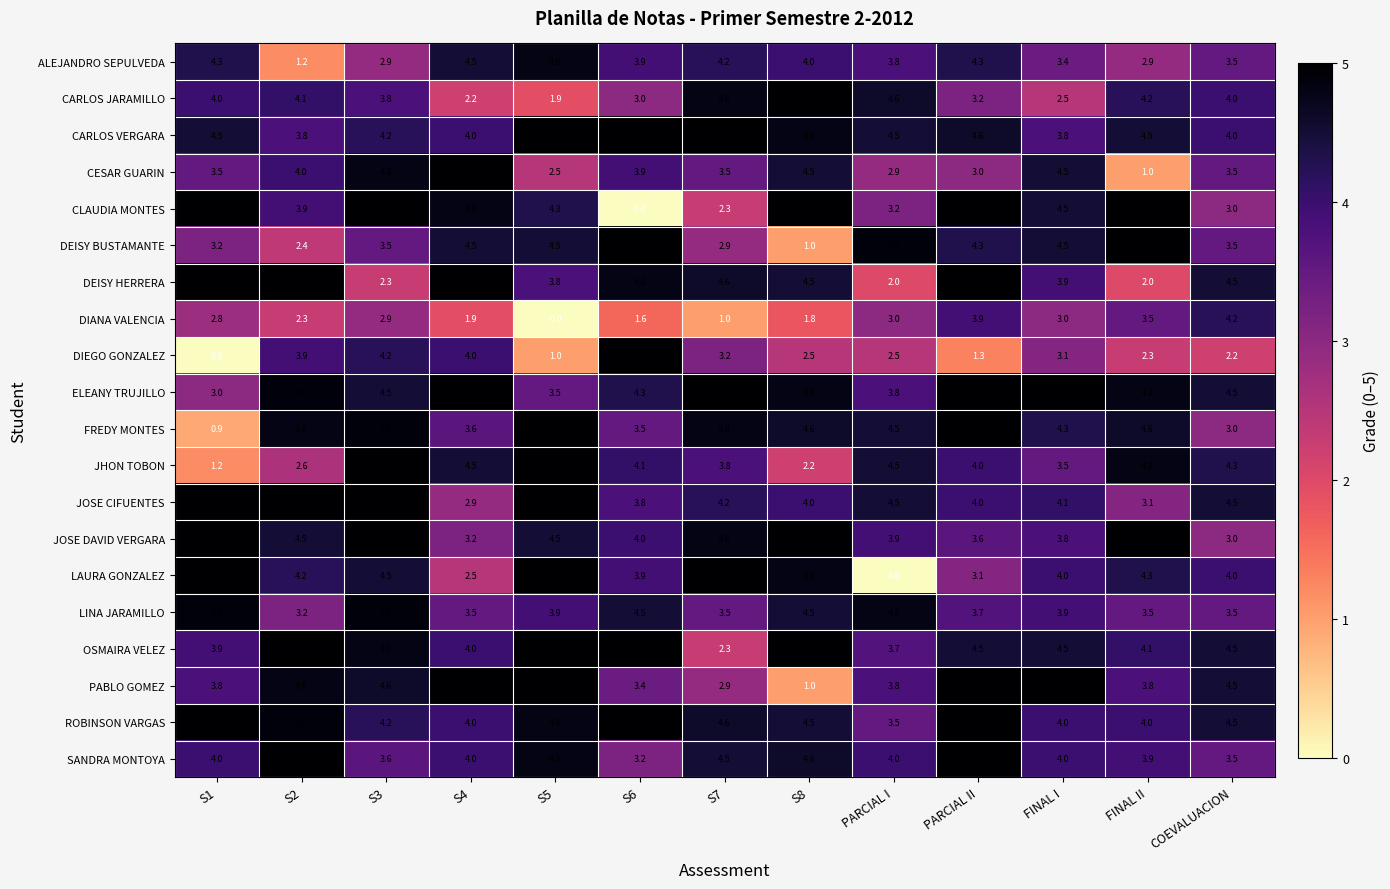

What is the lowest value of the CARLOS JARAMILLO series?

1.9